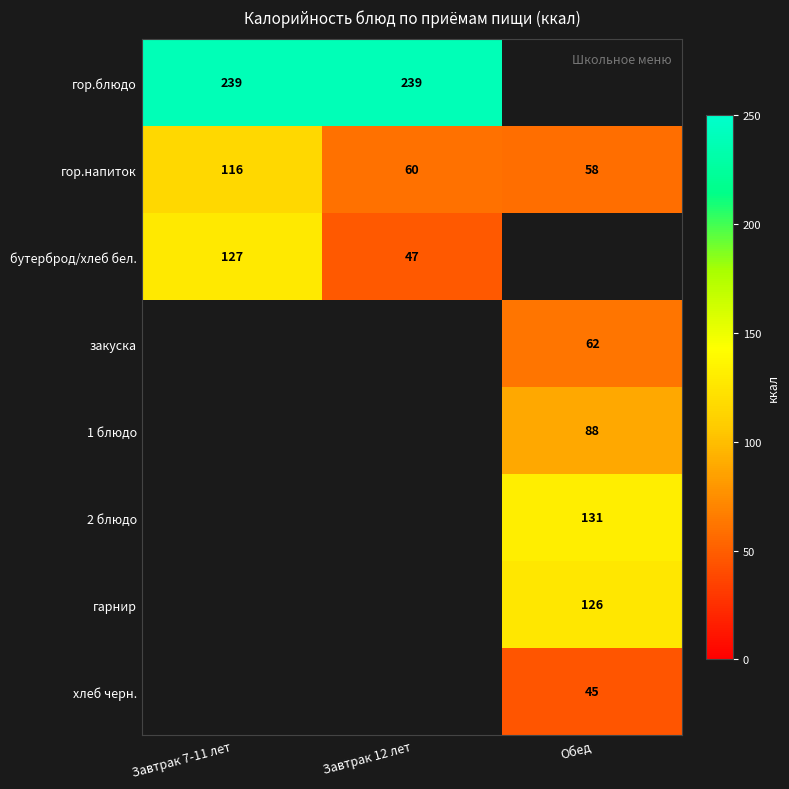

What is the difference between the гор.напиток values at Завтрак 12 лет and Завтрак 7-11 лет?

56